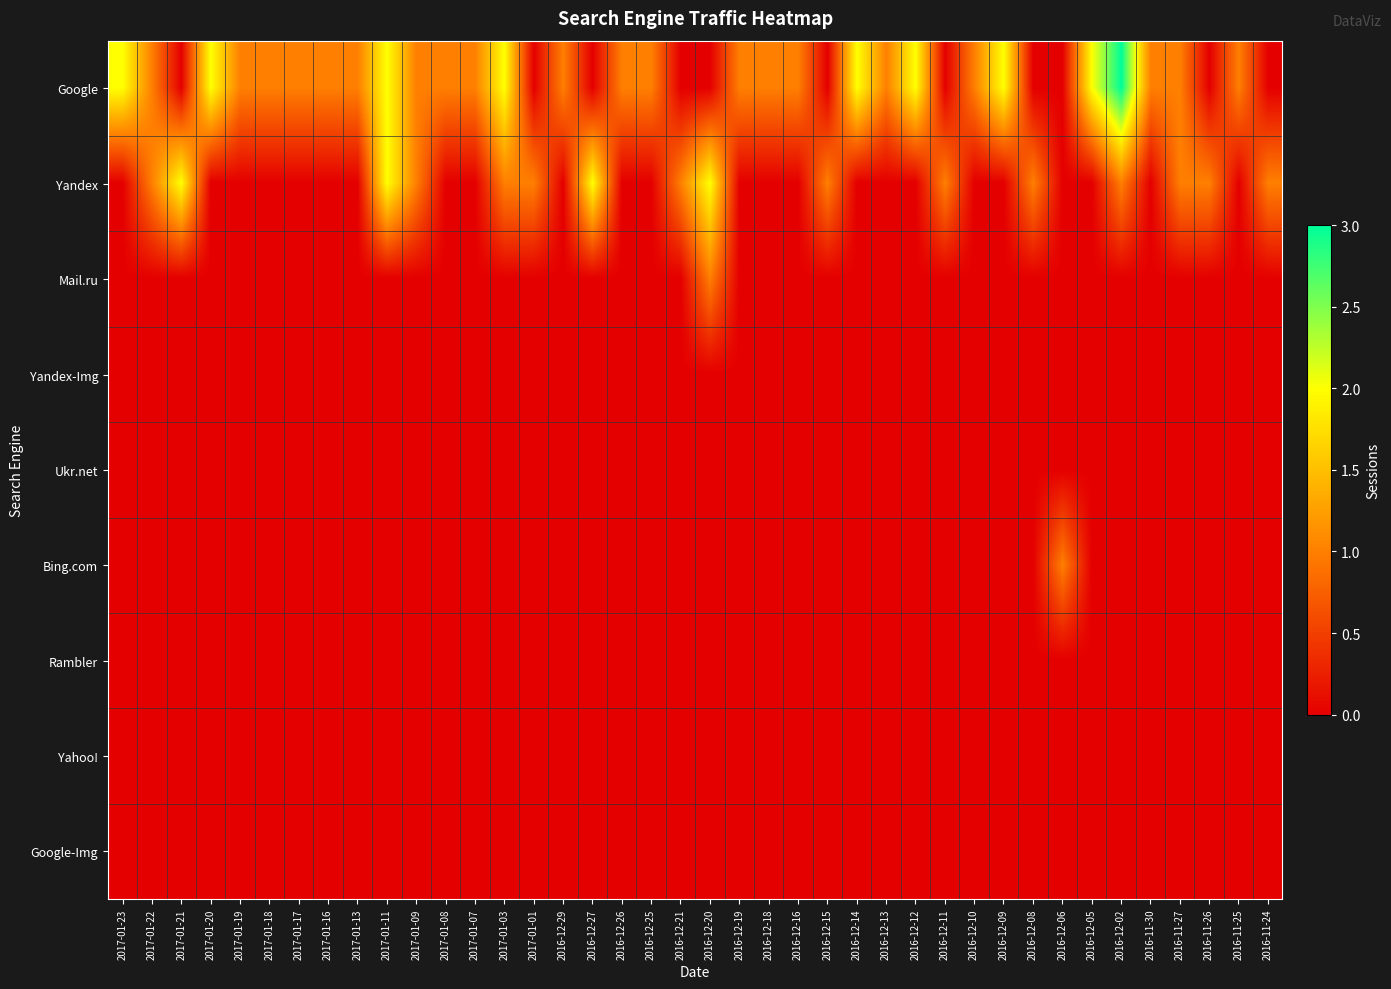

Reading left to right, what are all the values shown in this chart?

Google: 2017-01-23=2	2017-01-22=1	2017-01-21=0	2017-01-20=2	2017-01-19=1	2017-01-18=1	2017-01-17=1	2017-01-16=1	2017-01-13=1	2017-01-11=2	2017-01-09=1	2017-01-08=1	2017-01-07=1	2017-01-03=2	2017-01-01=0	2016-12-29=1	2016-12-27=0	2016-12-26=1	2016-12-25=1	2016-12-21=0	2016-12-20=0	2016-12-19=1	2016-12-18=1	2016-12-16=1	2016-12-15=0	2016-12-14=2	2016-12-13=1	2016-12-12=2	2016-12-11=0	2016-12-10=1	2016-12-09=2	2016-12-08=0	2016-12-06=0	2016-12-05=2	2016-12-02=3	2016-11-30=1	2016-11-27=1	2016-11-26=0	2016-11-25=1	2016-11-24=0
Yandex: 2017-01-23=0	2017-01-22=1	2017-01-21=2	2017-01-20=0	2017-01-19=0	2017-01-18=0	2017-01-17=0	2017-01-16=0	2017-01-13=0	2017-01-11=2	2017-01-09=1	2017-01-08=0	2017-01-07=0	2017-01-03=1	2017-01-01=1	2016-12-29=0	2016-12-27=2	2016-12-26=0	2016-12-25=0	2016-12-21=1	2016-12-20=2	2016-12-19=0	2016-12-18=0	2016-12-16=0	2016-12-15=1	2016-12-14=0	2016-12-13=0	2016-12-12=0	2016-12-11=1	2016-12-10=0	2016-12-09=0	2016-12-08=1	2016-12-06=0	2016-12-05=0	2016-12-02=1	2016-11-30=0	2016-11-27=1	2016-11-26=1	2016-11-25=0	2016-11-24=1
Mail.ru: 2017-01-23=0	2017-01-22=0	2017-01-21=0	2017-01-20=0	2017-01-19=0	2017-01-18=0	2017-01-17=0	2017-01-16=0	2017-01-13=0	2017-01-11=0	2017-01-09=0	2017-01-08=0	2017-01-07=0	2017-01-03=0	2017-01-01=0	2016-12-29=0	2016-12-27=0	2016-12-26=0	2016-12-25=0	2016-12-21=0	2016-12-20=1	2016-12-19=0	2016-12-18=0	2016-12-16=0	2016-12-15=0	2016-12-14=0	2016-12-13=0	2016-12-12=0	2016-12-11=0	2016-12-10=0	2016-12-09=0	2016-12-08=0	2016-12-06=0	2016-12-05=0	2016-12-02=0	2016-11-30=0	2016-11-27=0	2016-11-26=0	2016-11-25=0	2016-11-24=0
Yandex-Img: 2017-01-23=0	2017-01-22=0	2017-01-21=0	2017-01-20=0	2017-01-19=0	2017-01-18=0	2017-01-17=0	2017-01-16=0	2017-01-13=0	2017-01-11=0	2017-01-09=0	2017-01-08=0	2017-01-07=0	2017-01-03=0	2017-01-01=0	2016-12-29=0	2016-12-27=0	2016-12-26=0	2016-12-25=0	2016-12-21=0	2016-12-20=0	2016-12-19=0	2016-12-18=0	2016-12-16=0	2016-12-15=0	2016-12-14=0	2016-12-13=0	2016-12-12=0	2016-12-11=0	2016-12-10=0	2016-12-09=0	2016-12-08=0	2016-12-06=0	2016-12-05=0	2016-12-02=0	2016-11-30=0	2016-11-27=0	2016-11-26=0	2016-11-25=0	2016-11-24=0
Ukr.net: 2017-01-23=0	2017-01-22=0	2017-01-21=0	2017-01-20=0	2017-01-19=0	2017-01-18=0	2017-01-17=0	2017-01-16=0	2017-01-13=0	2017-01-11=0	2017-01-09=0	2017-01-08=0	2017-01-07=0	2017-01-03=0	2017-01-01=0	2016-12-29=0	2016-12-27=0	2016-12-26=0	2016-12-25=0	2016-12-21=0	2016-12-20=0	2016-12-19=0	2016-12-18=0	2016-12-16=0	2016-12-15=0	2016-12-14=0	2016-12-13=0	2016-12-12=0	2016-12-11=0	2016-12-10=0	2016-12-09=0	2016-12-08=0	2016-12-06=0	2016-12-05=0	2016-12-02=0	2016-11-30=0	2016-11-27=0	2016-11-26=0	2016-11-25=0	2016-11-24=0
Bing.com: 2017-01-23=0	2017-01-22=0	2017-01-21=0	2017-01-20=0	2017-01-19=0	2017-01-18=0	2017-01-17=0	2017-01-16=0	2017-01-13=0	2017-01-11=0	2017-01-09=0	2017-01-08=0	2017-01-07=0	2017-01-03=0	2017-01-01=0	2016-12-29=0	2016-12-27=0	2016-12-26=0	2016-12-25=0	2016-12-21=0	2016-12-20=0	2016-12-19=0	2016-12-18=0	2016-12-16=0	2016-12-15=0	2016-12-14=0	2016-12-13=0	2016-12-12=0	2016-12-11=0	2016-12-10=0	2016-12-09=0	2016-12-08=0	2016-12-06=1	2016-12-05=0	2016-12-02=0	2016-11-30=0	2016-11-27=0	2016-11-26=0	2016-11-25=0	2016-11-24=0
Rambler: 2017-01-23=0	2017-01-22=0	2017-01-21=0	2017-01-20=0	2017-01-19=0	2017-01-18=0	2017-01-17=0	2017-01-16=0	2017-01-13=0	2017-01-11=0	2017-01-09=0	2017-01-08=0	2017-01-07=0	2017-01-03=0	2017-01-01=0	2016-12-29=0	2016-12-27=0	2016-12-26=0	2016-12-25=0	2016-12-21=0	2016-12-20=0	2016-12-19=0	2016-12-18=0	2016-12-16=0	2016-12-15=0	2016-12-14=0	2016-12-13=0	2016-12-12=0	2016-12-11=0	2016-12-10=0	2016-12-09=0	2016-12-08=0	2016-12-06=0	2016-12-05=0	2016-12-02=0	2016-11-30=0	2016-11-27=0	2016-11-26=0	2016-11-25=0	2016-11-24=0
Yahoo!: 2017-01-23=0	2017-01-22=0	2017-01-21=0	2017-01-20=0	2017-01-19=0	2017-01-18=0	2017-01-17=0	2017-01-16=0	2017-01-13=0	2017-01-11=0	2017-01-09=0	2017-01-08=0	2017-01-07=0	2017-01-03=0	2017-01-01=0	2016-12-29=0	2016-12-27=0	2016-12-26=0	2016-12-25=0	2016-12-21=0	2016-12-20=0	2016-12-19=0	2016-12-18=0	2016-12-16=0	2016-12-15=0	2016-12-14=0	2016-12-13=0	2016-12-12=0	2016-12-11=0	2016-12-10=0	2016-12-09=0	2016-12-08=0	2016-12-06=0	2016-12-05=0	2016-12-02=0	2016-11-30=0	2016-11-27=0	2016-11-26=0	2016-11-25=0	2016-11-24=0
Google-Img: 2017-01-23=0	2017-01-22=0	2017-01-21=0	2017-01-20=0	2017-01-19=0	2017-01-18=0	2017-01-17=0	2017-01-16=0	2017-01-13=0	2017-01-11=0	2017-01-09=0	2017-01-08=0	2017-01-07=0	2017-01-03=0	2017-01-01=0	2016-12-29=0	2016-12-27=0	2016-12-26=0	2016-12-25=0	2016-12-21=0	2016-12-20=0	2016-12-19=0	2016-12-18=0	2016-12-16=0	2016-12-15=0	2016-12-14=0	2016-12-13=0	2016-12-12=0	2016-12-11=0	2016-12-10=0	2016-12-09=0	2016-12-08=0	2016-12-06=0	2016-12-05=0	2016-12-02=0	2016-11-30=0	2016-11-27=0	2016-11-26=0	2016-11-25=0	2016-11-24=0